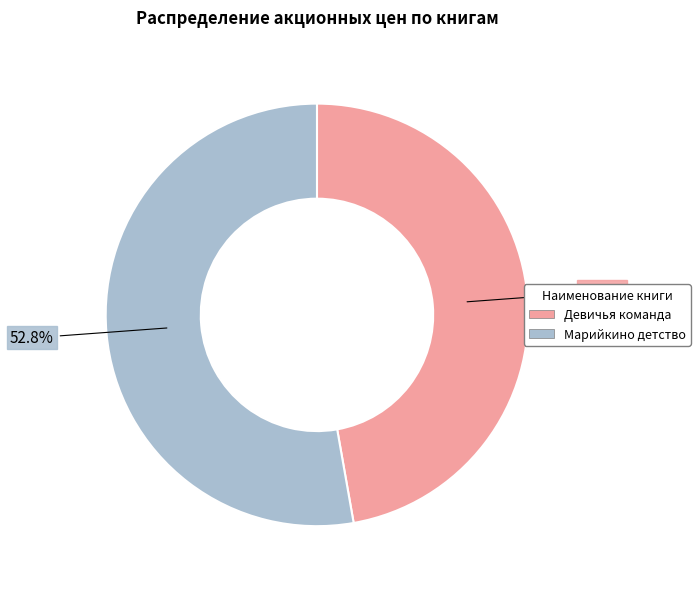

Between Марийкино детство and Девичья команда, which is larger?

Марийкино детство